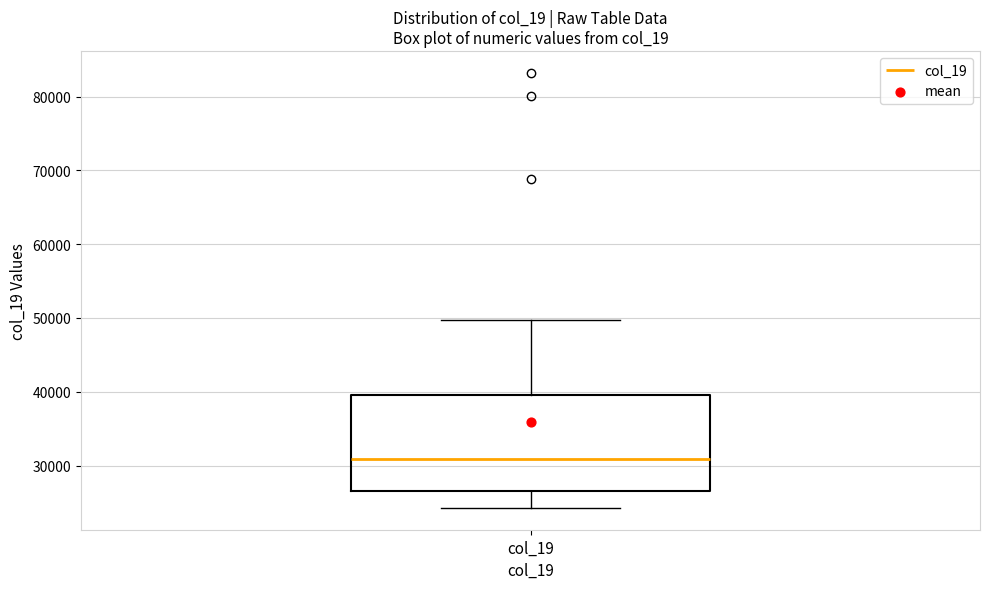

Read this box plot against the y-axis: the position of the median line, the range covered by the box, and the ends of both whiskers. The values are not printed on the chart, so give them approximately, as read against the axis.

median 31000, box 27000 to 40000, whiskers 24000 to 50000